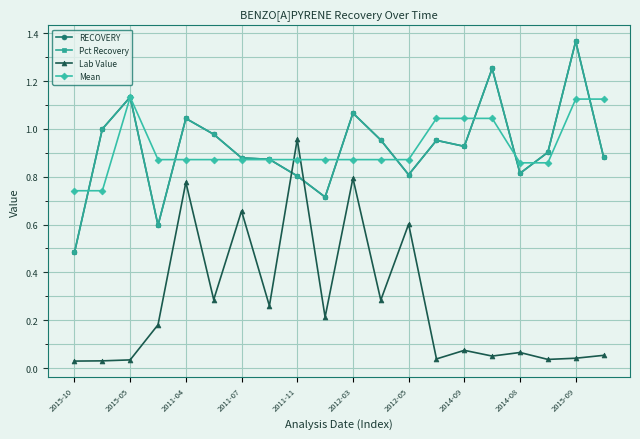

How many intersections are there between Lab Value and Pct Recovery?

2